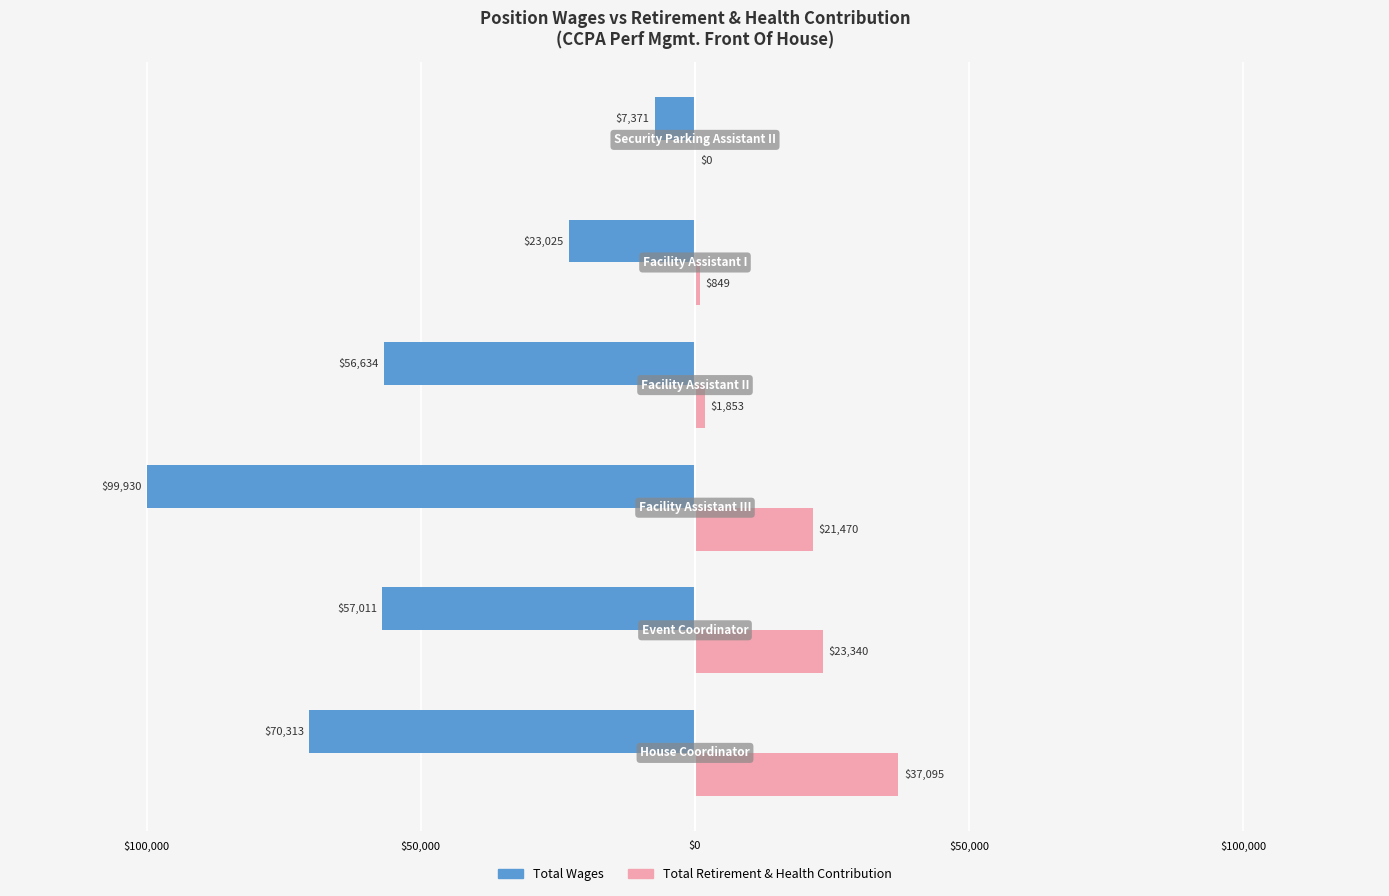

What are all the series names shown in the legend?

Total Wages, Total Retirement & Health Contribution